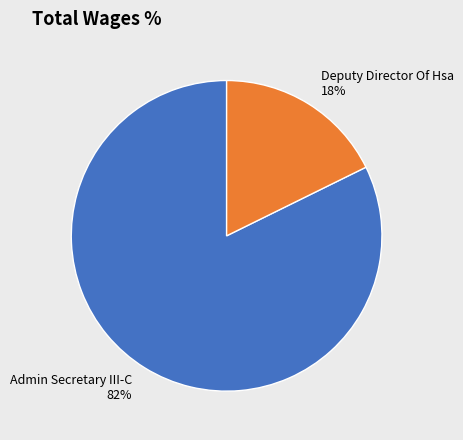

How many segments does this pie chart have?

2